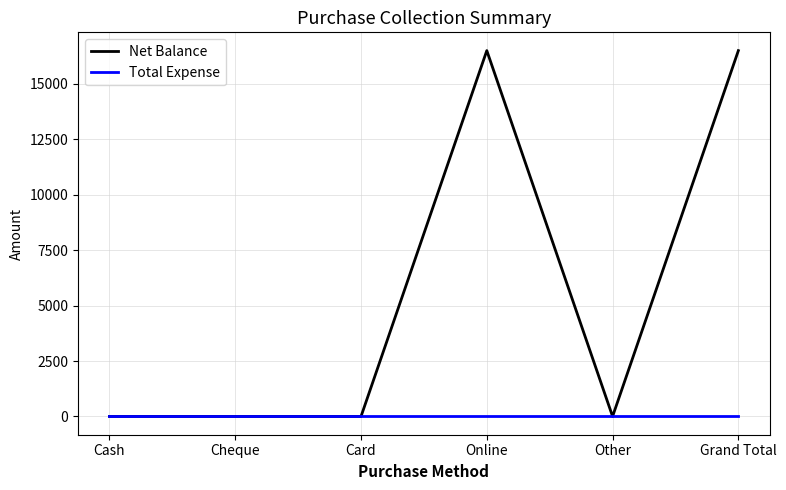

What is the highest value of the Net Balance series?

16500